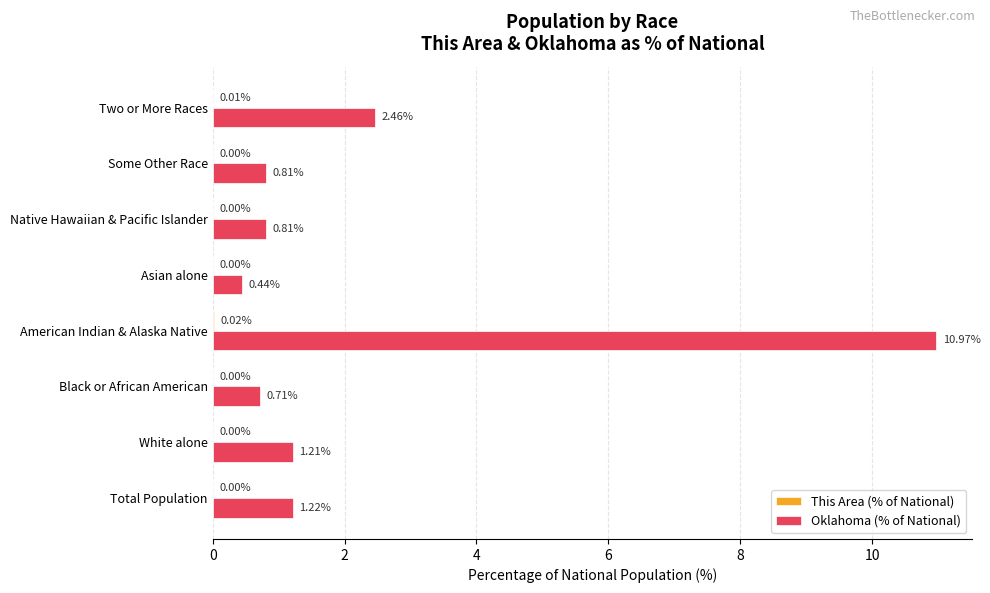

Count the number of data series in this chart.

2